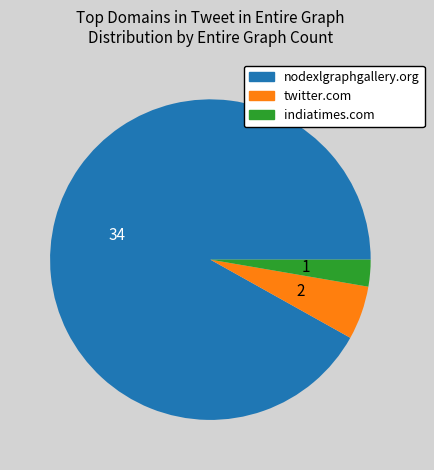

Does nodexlgraphgallery.org account for over 50% of the chart?

Yes